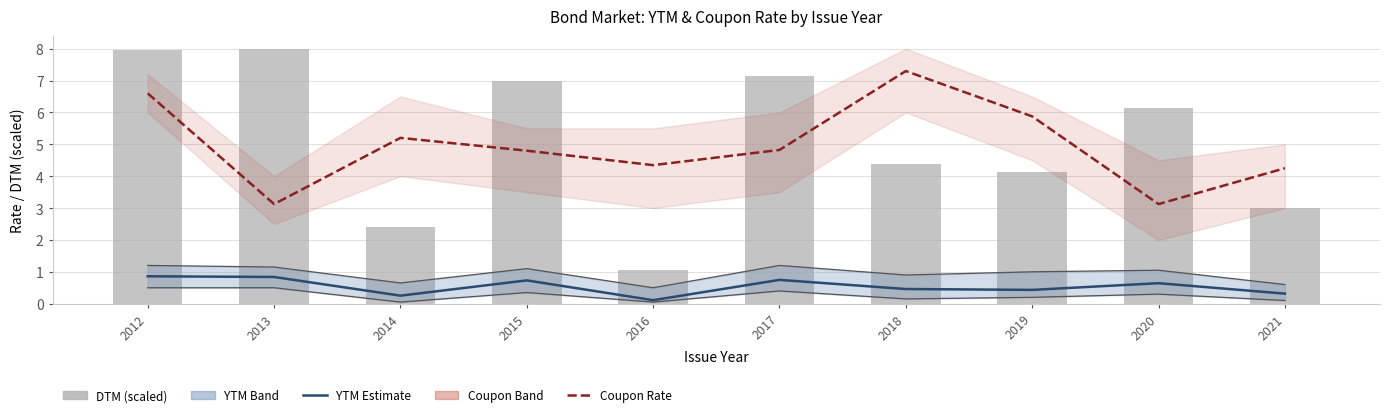

What is the spread (max minus min) of values at 2016?

4.2